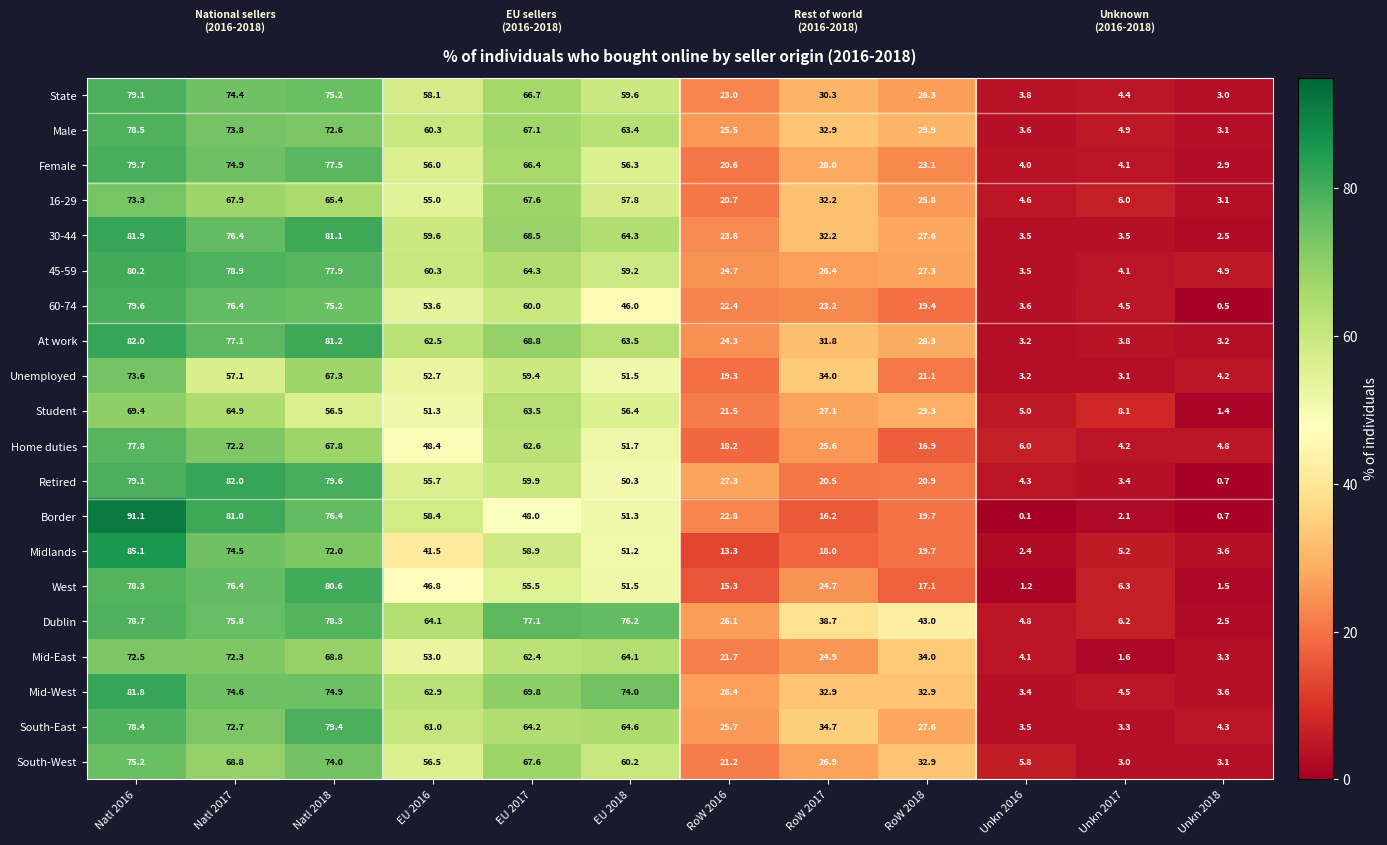

Count the number of categories in the chart.

12